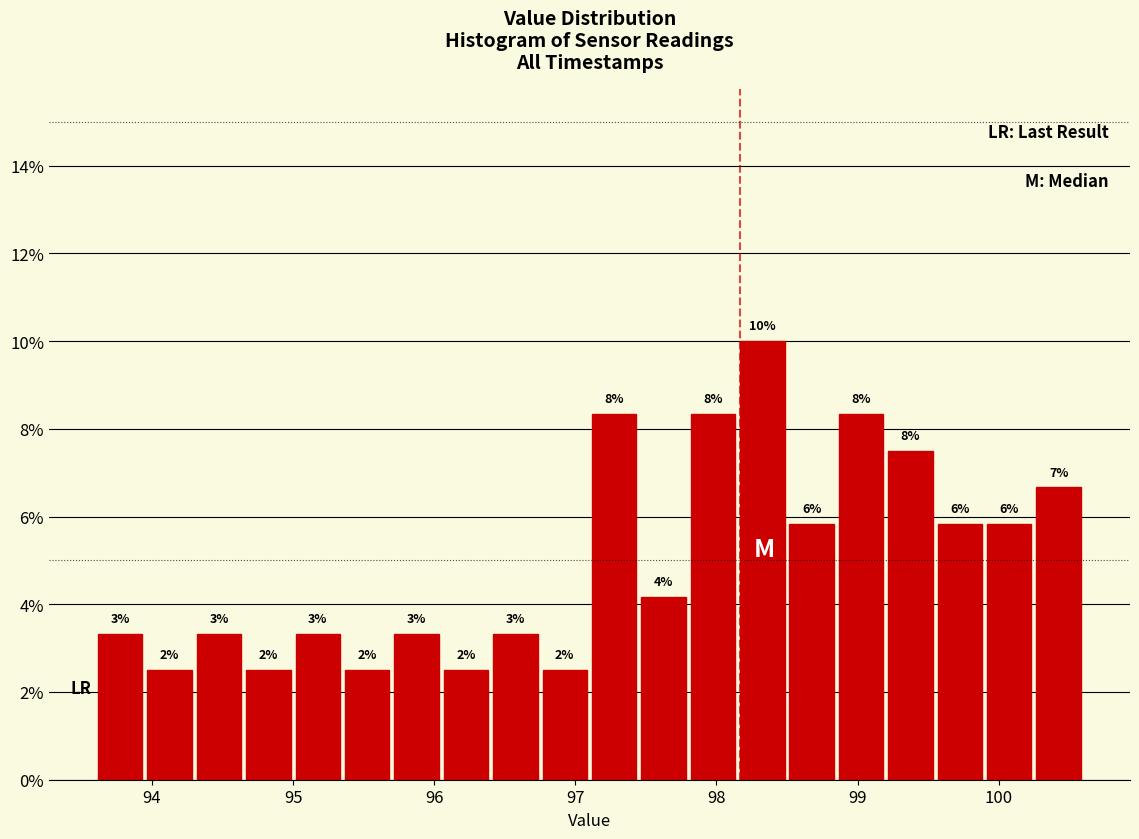

Around what value on the x-axis is the tallest bar? Give the approximate position of its centre, as read against the axis.

98.3